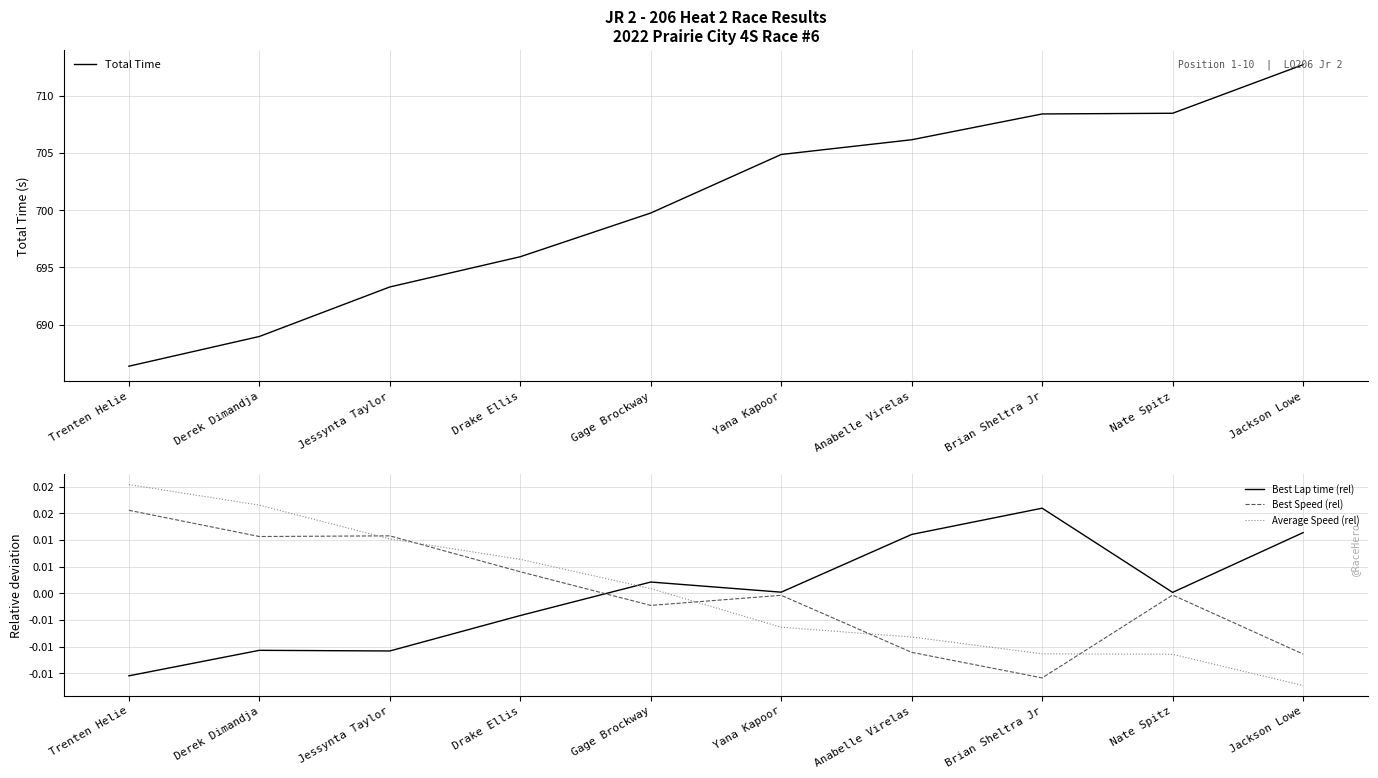

Reading left to right, what are all the values shown in this chart?

Total Time: Trenten Helie=686.4	Derek Dimandja=689.0	Jessynta Taylor=693.3	Drake Ellis=695.9	Gage Brockway=699.8	Yana Kapoor=704.9	Anabelle Virelas=706.2	Brian Sheltra Jr=708.4	Nate Spitz=708.5	Jackson Lowe=712.7
Best Lap time (rel): Trenten Helie=-0.0	Derek Dimandja=-0.0	Jessynta Taylor=-0.0	Drake Ellis=-0.0	Gage Brockway=0.0	Yana Kapoor=0.0	Anabelle Virelas=0.0	Brian Sheltra Jr=0.0	Nate Spitz=0.0	Jackson Lowe=0.0
Best Speed (rel): Trenten Helie=0.0	Derek Dimandja=0.0	Jessynta Taylor=0.0	Drake Ellis=0.0	Gage Brockway=-0.0	Yana Kapoor=-0.0	Anabelle Virelas=-0.0	Brian Sheltra Jr=-0.0	Nate Spitz=-0.0	Jackson Lowe=-0.0
Average Speed (rel): Trenten Helie=0.0	Derek Dimandja=0.0	Jessynta Taylor=0.0	Drake Ellis=0.0	Gage Brockway=0.0	Yana Kapoor=-0.0	Anabelle Virelas=-0.0	Brian Sheltra Jr=-0.0	Nate Spitz=-0.0	Jackson Lowe=-0.0